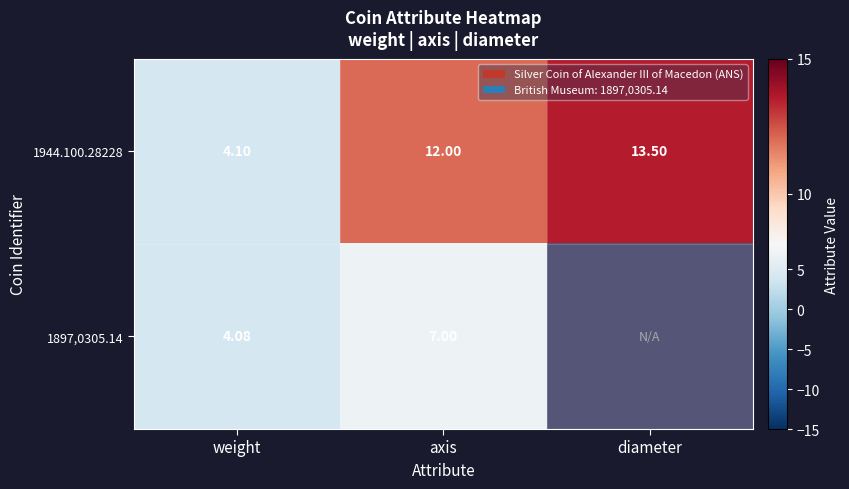

Is the value of 1897,0305.14 at weight greater than the value of 1944.100.28228 at axis?

No